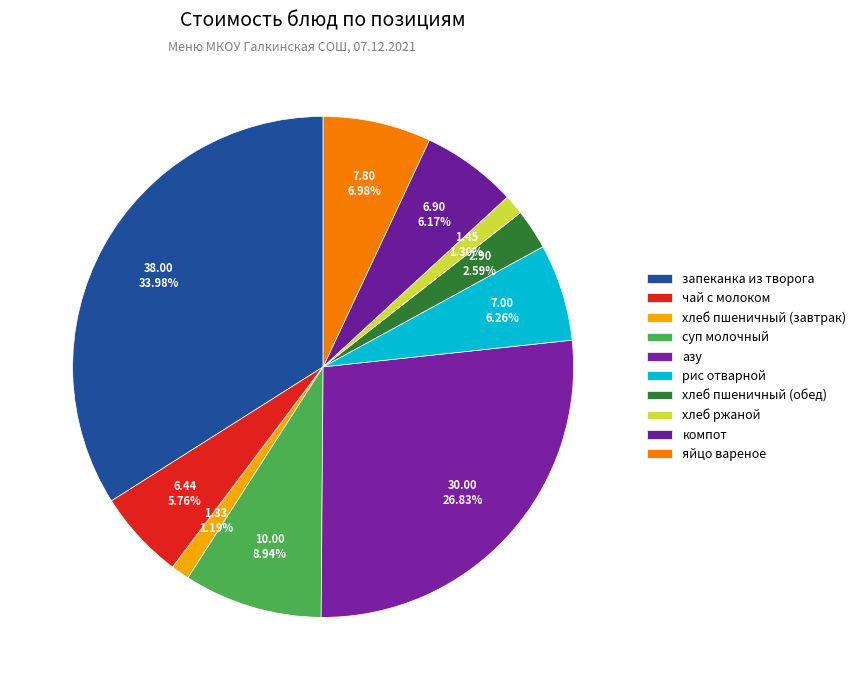

What percentage is the чай с молоком slice, to the nearest percent?

6%